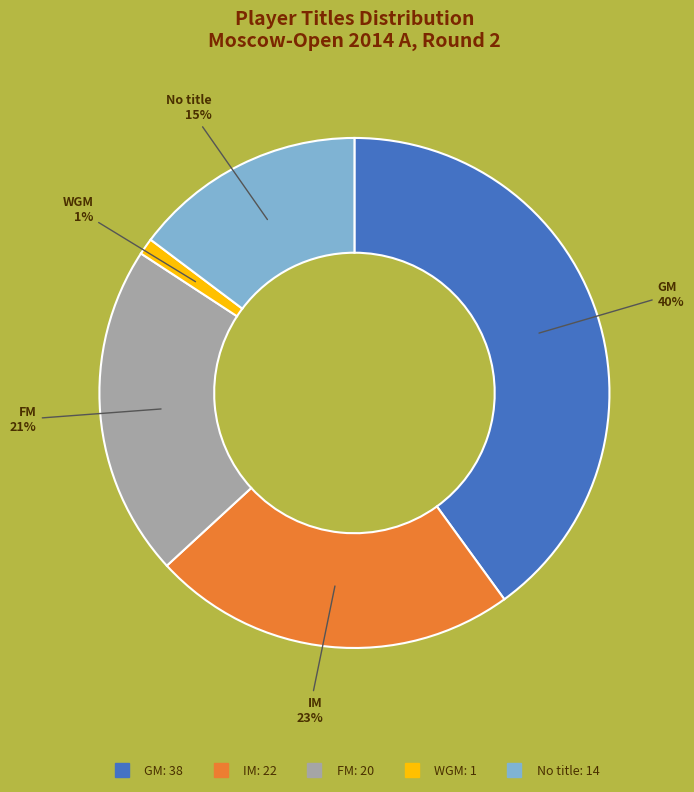

To the nearest percent, what is the difference between the largest and smallest slice percentages?

39%